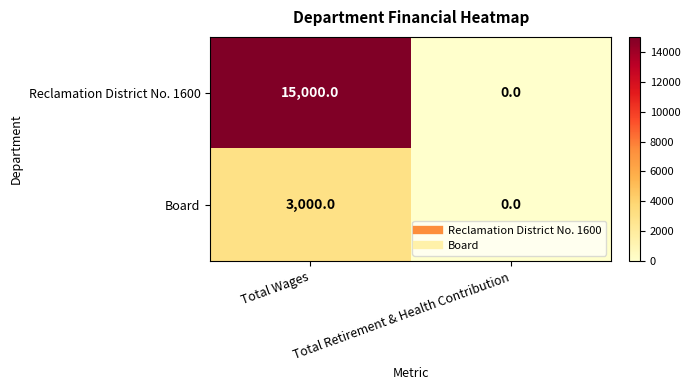

The value of Reclamation District No. 1600 at Total Retirement & Health Contribution is 0. True or false?

True